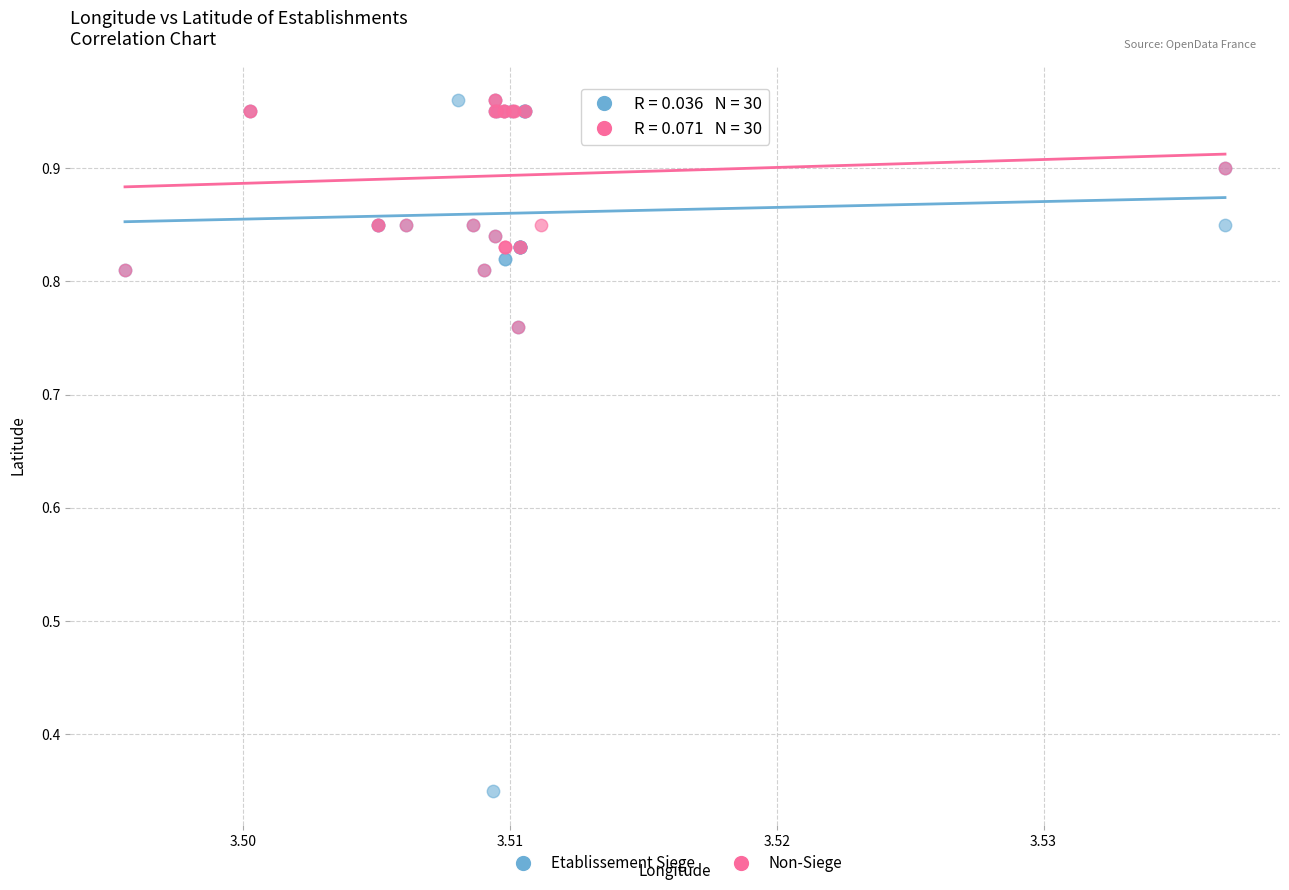

Which series has the widest spread of Y values?

Etablissement Siege